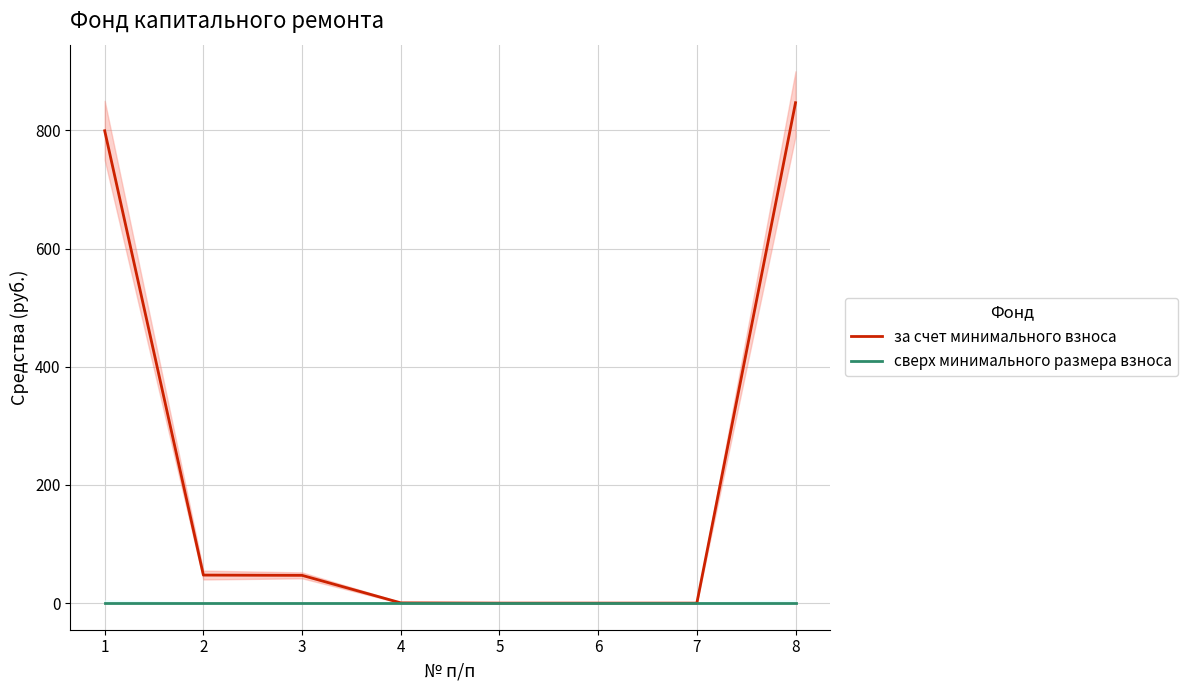

True or false: сверх минимального размера взноса and за счет минимального взноса intersect in this chart.

False